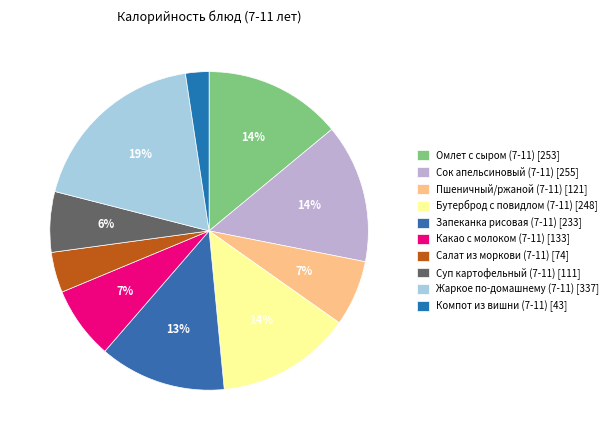

To the nearest percent, what percentage of the pie is Компот из вишни (7-11)?

2%